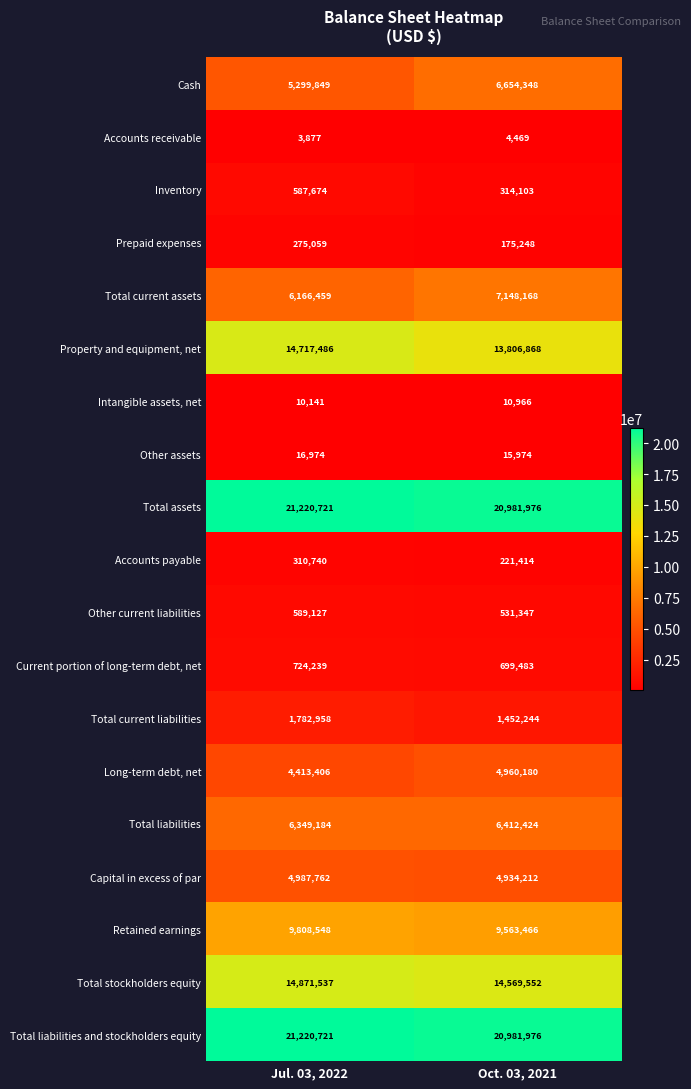

What is the difference between the Total liabilities and stockholders equity values at Oct. 03, 2021 and Jul. 03, 2022?

238745